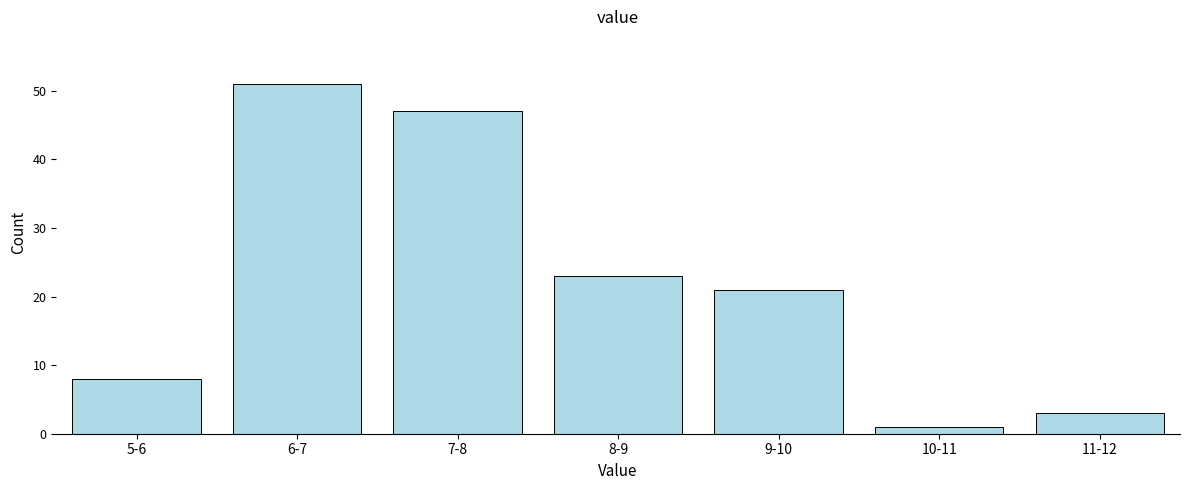

Reading left to right, extract all data points from this chart.

5-6=8	6-7=51	7-8=47	8-9=23	9-10=21	10-11=1	11-12=3